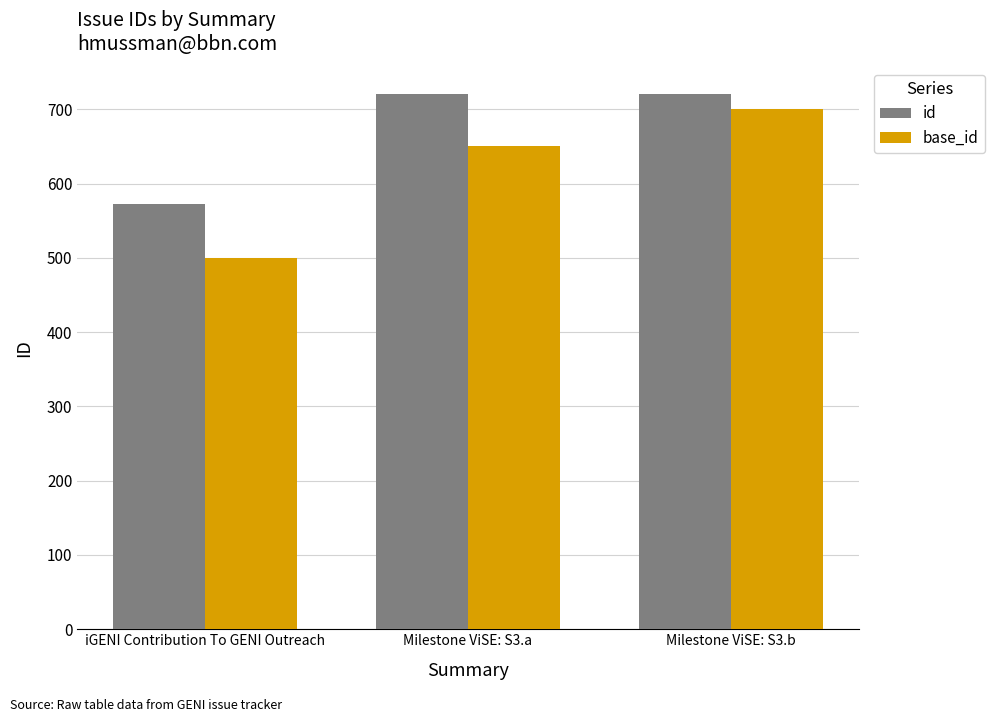

What is the sum of all id values?

2014